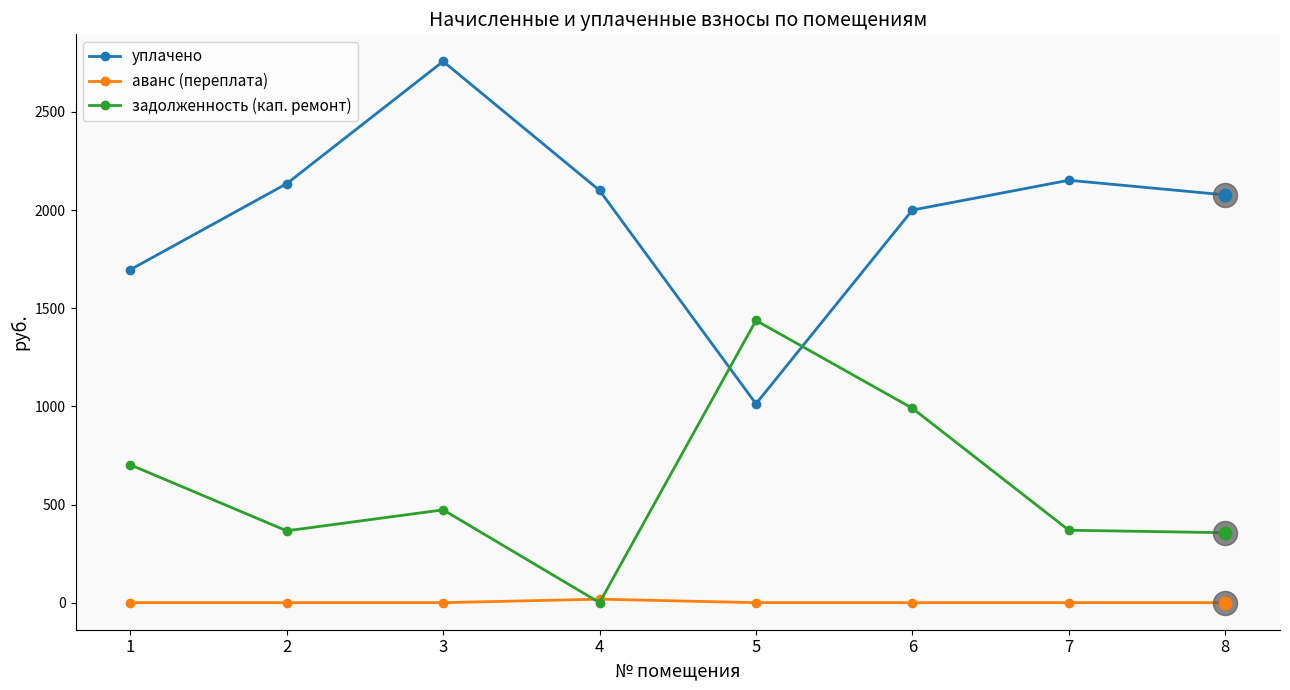

At how many categories does at least one series exceed 1684?

7